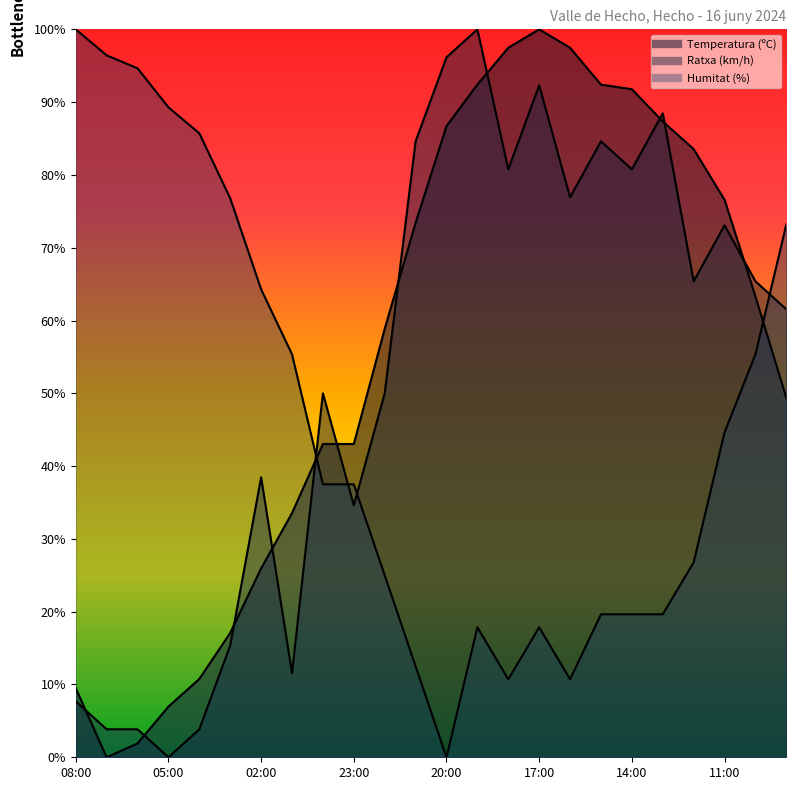

How many interior local valleys does the Humitat (%) series have?

3